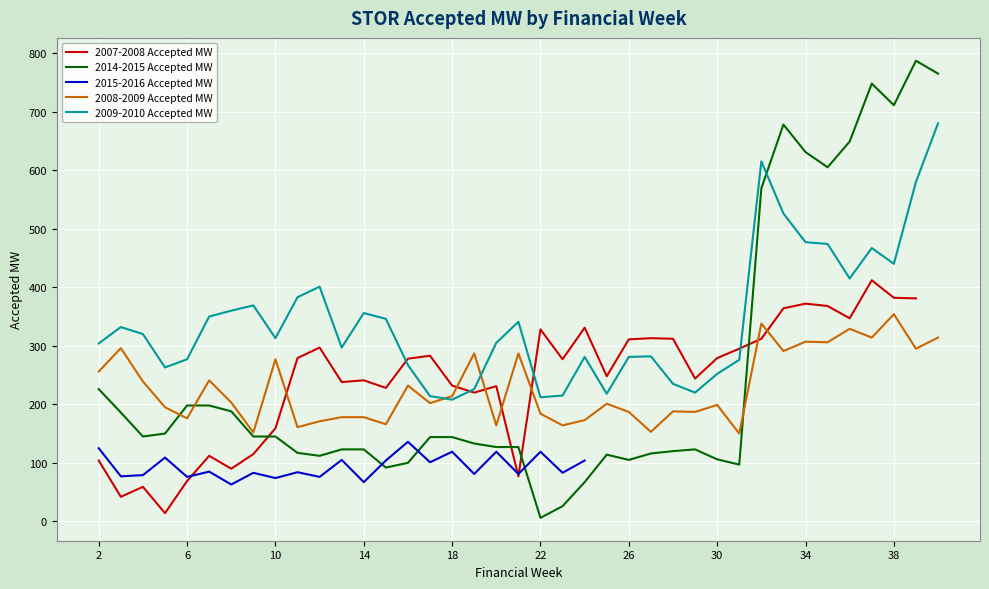

What is the difference between the second highest and second lowest values in the 2009-2010 Accepted MW series?

403